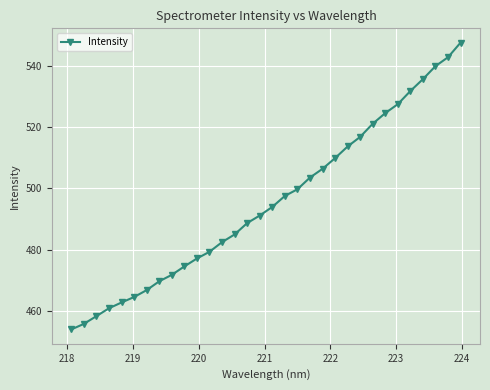

What is the average value?

495.5